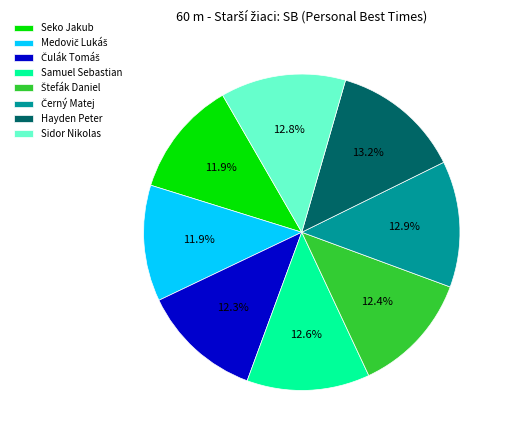

What is the ratio of the value at Samuel Sebastian to the value at Seko Jakub?

1.1